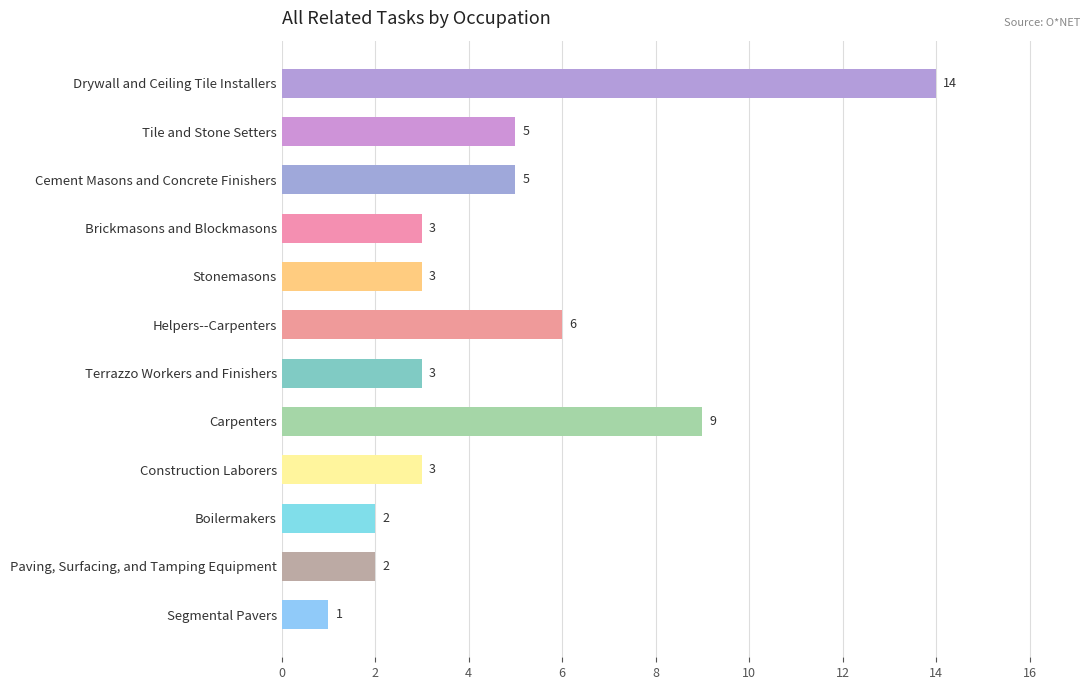

What is the sum of all values?

56